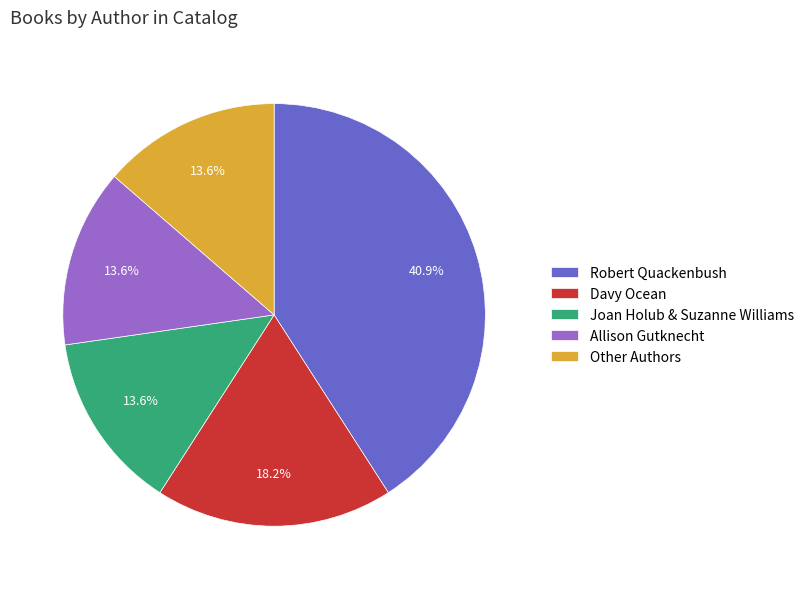

To the nearest percent, what is the average slice percentage?

20%